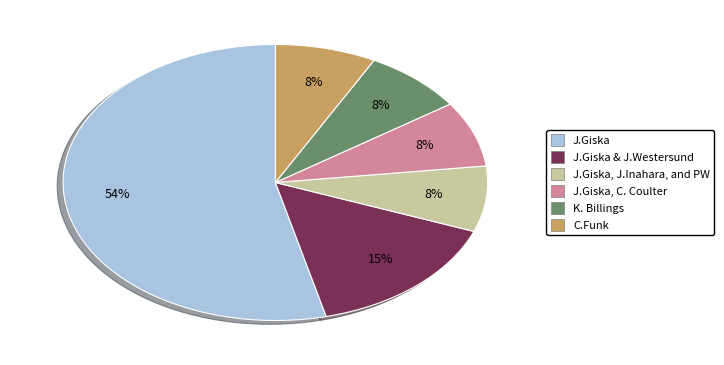

To the nearest percent, what is the average slice percentage?

17%